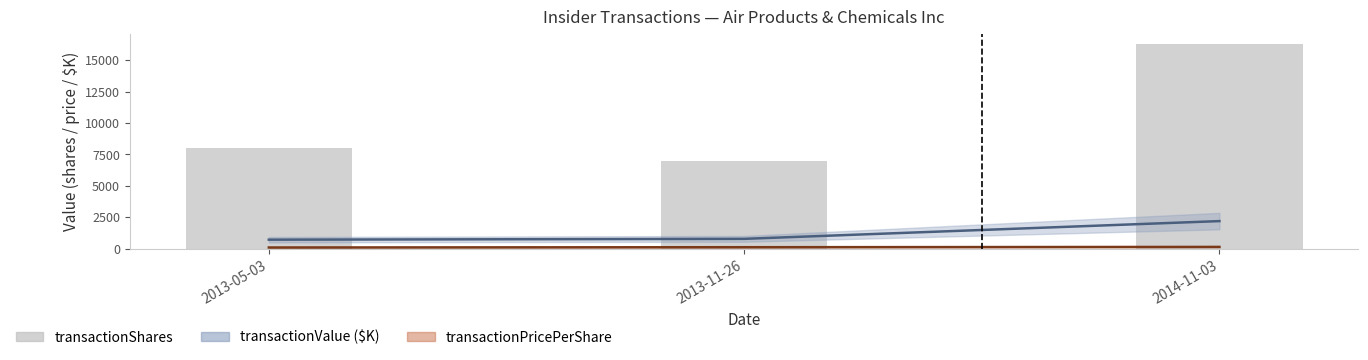

How many groups of bars are there?

3